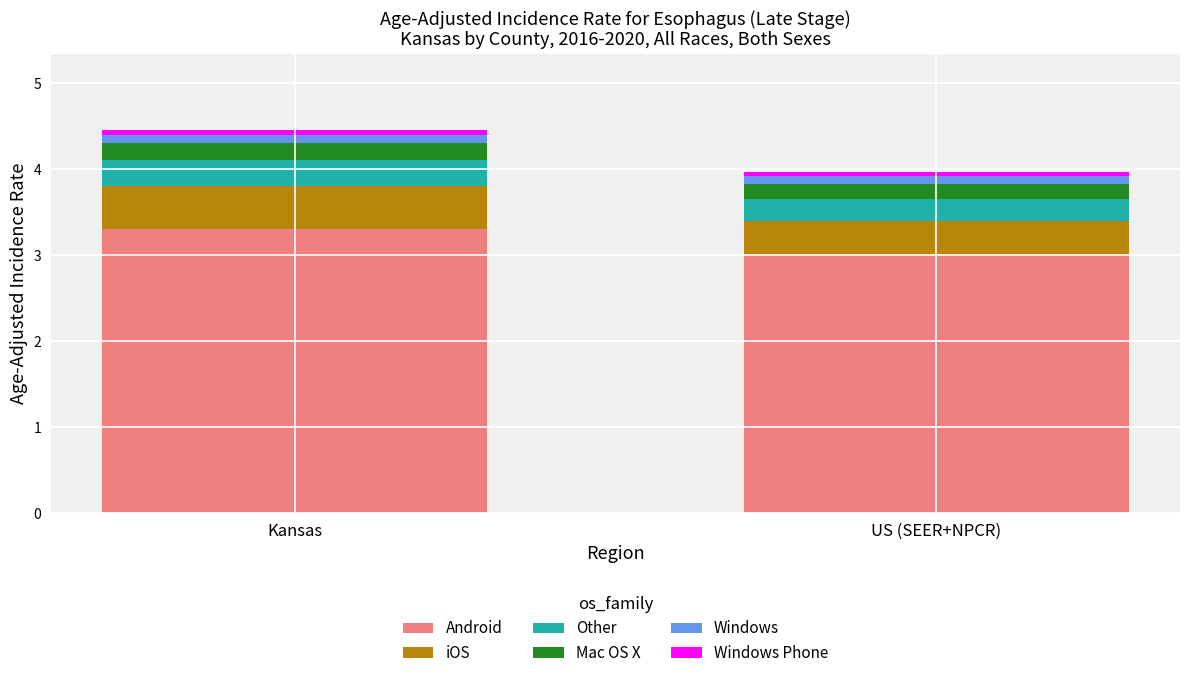

List the labels in order of Android value, largest first.

Kansas, US (SEER+NPCR)